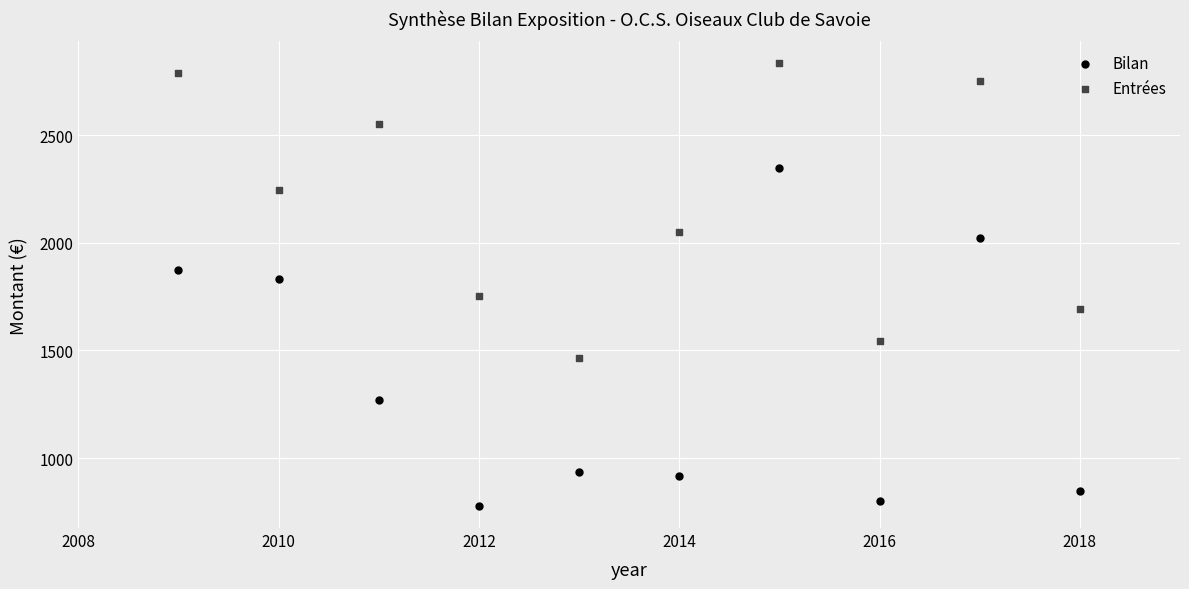

Which series reaches the minimum Y coordinate?

Bilan